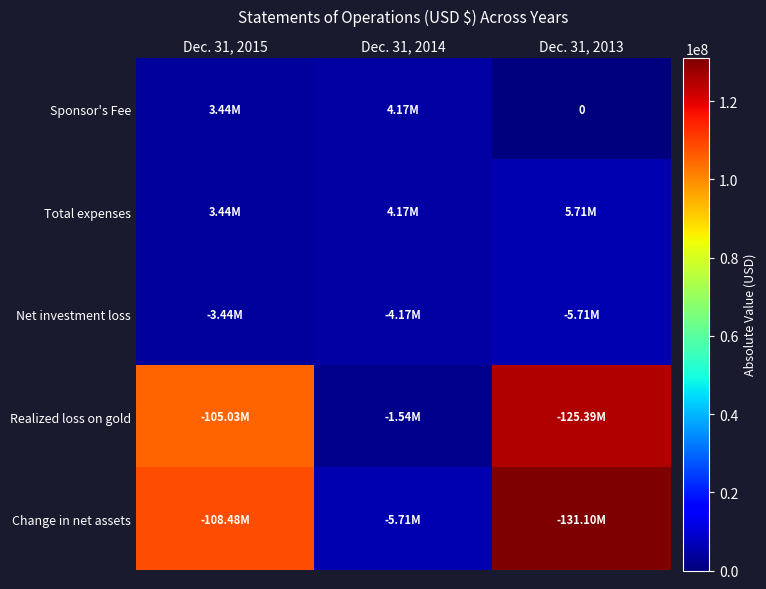

List the series in order of their peak value, lowest first.

Sponsor's Fee, Total expenses, Net investment loss, Realized loss on gold, Change in net assets